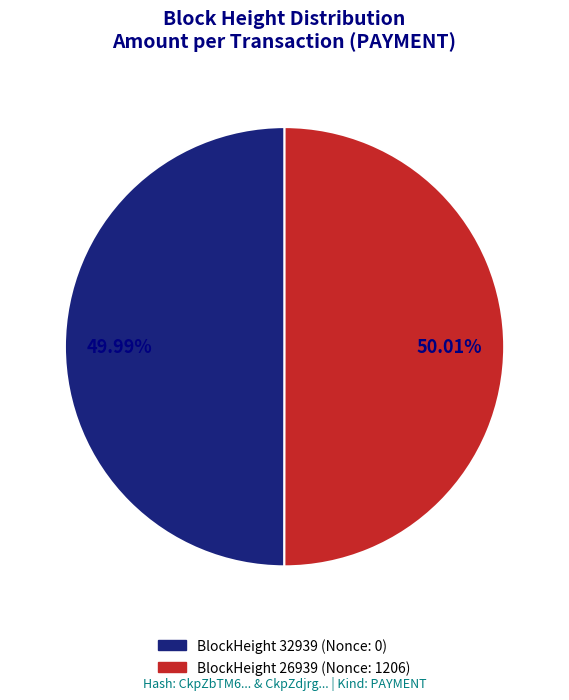

How many segments does this pie chart have?

2